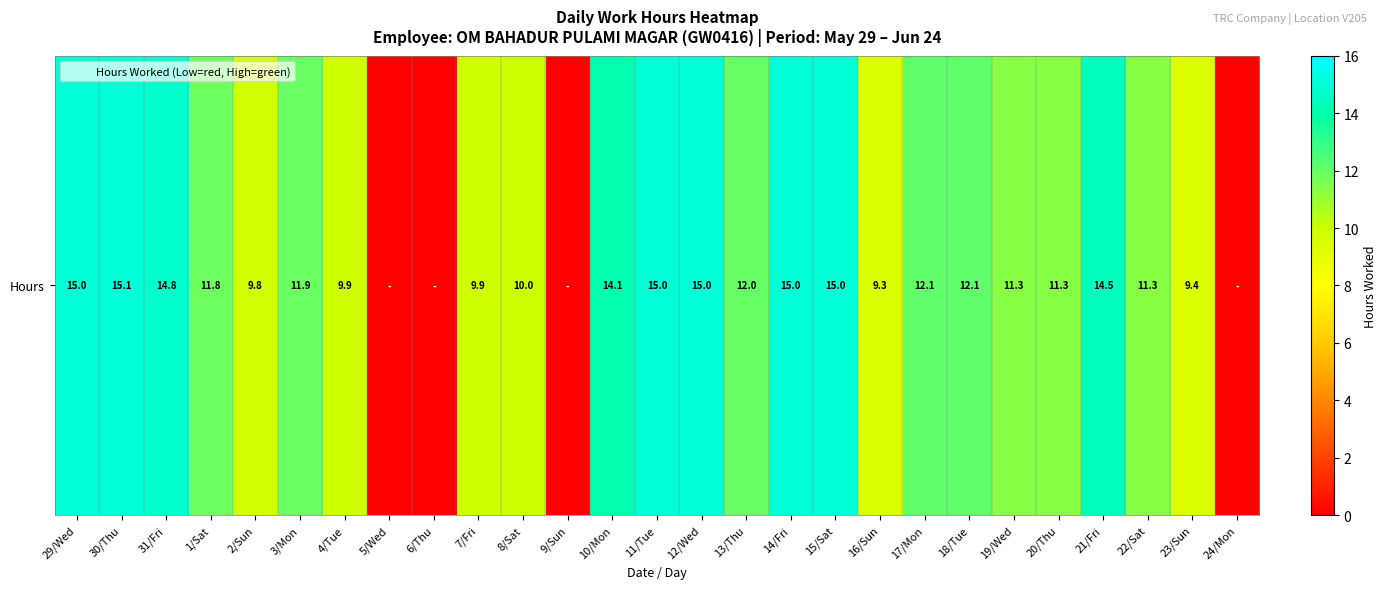

The value at 9/Sun is 8.6. True or false?

False